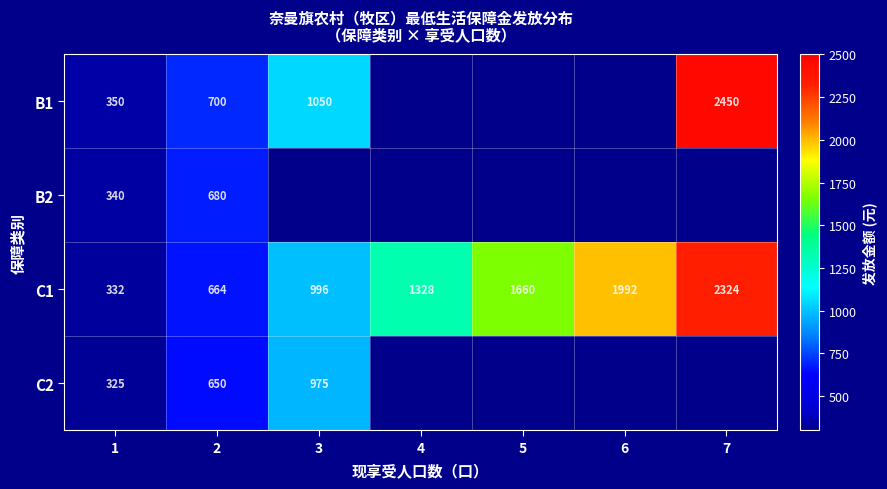

At 2, list the series in order from largest to smallest.

B1, B2, C1, C2